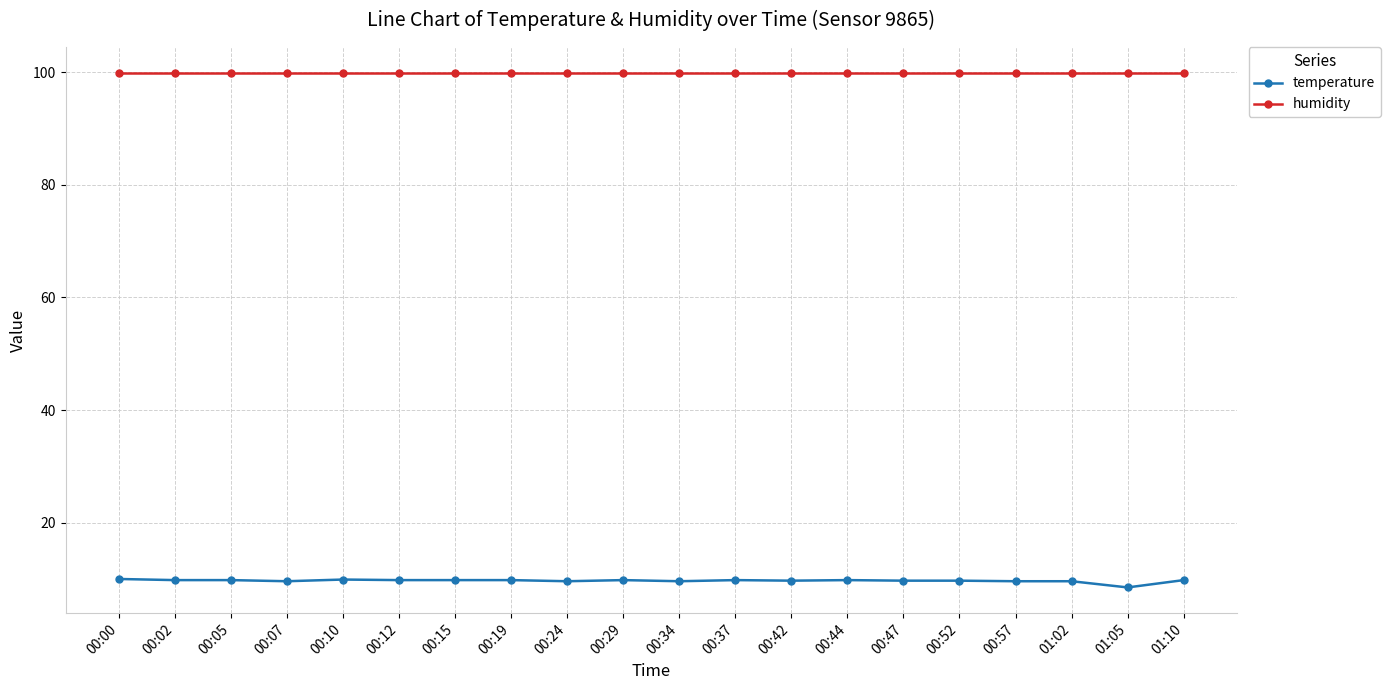

What is the total value across all series at 00:15?

109.7